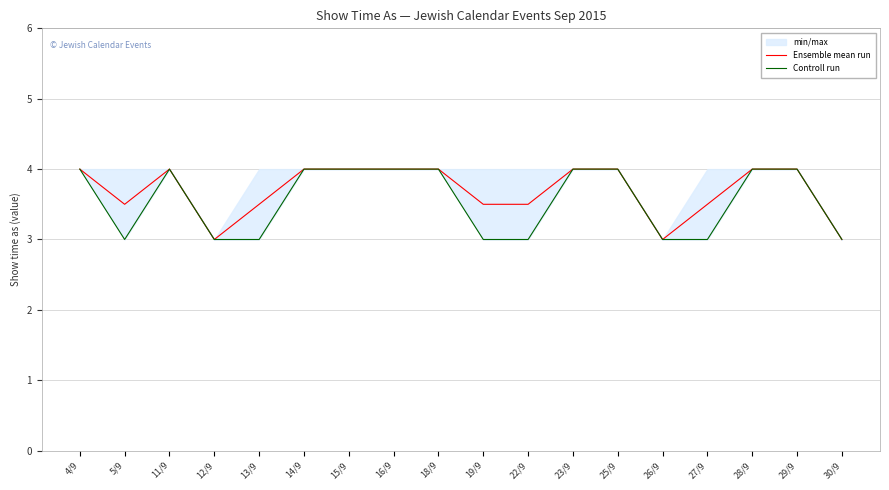

What is the average value of the Controll run series?

3.6